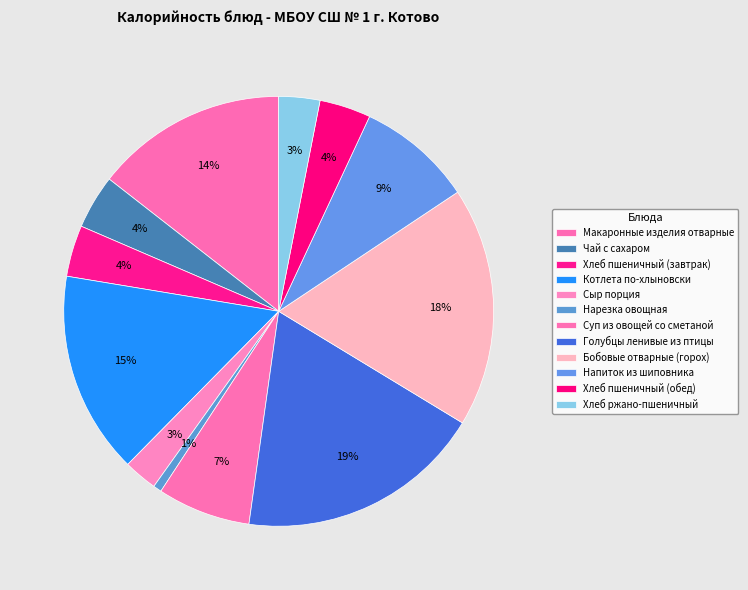

Is Напиток из шиповника the majority of the pie?

No